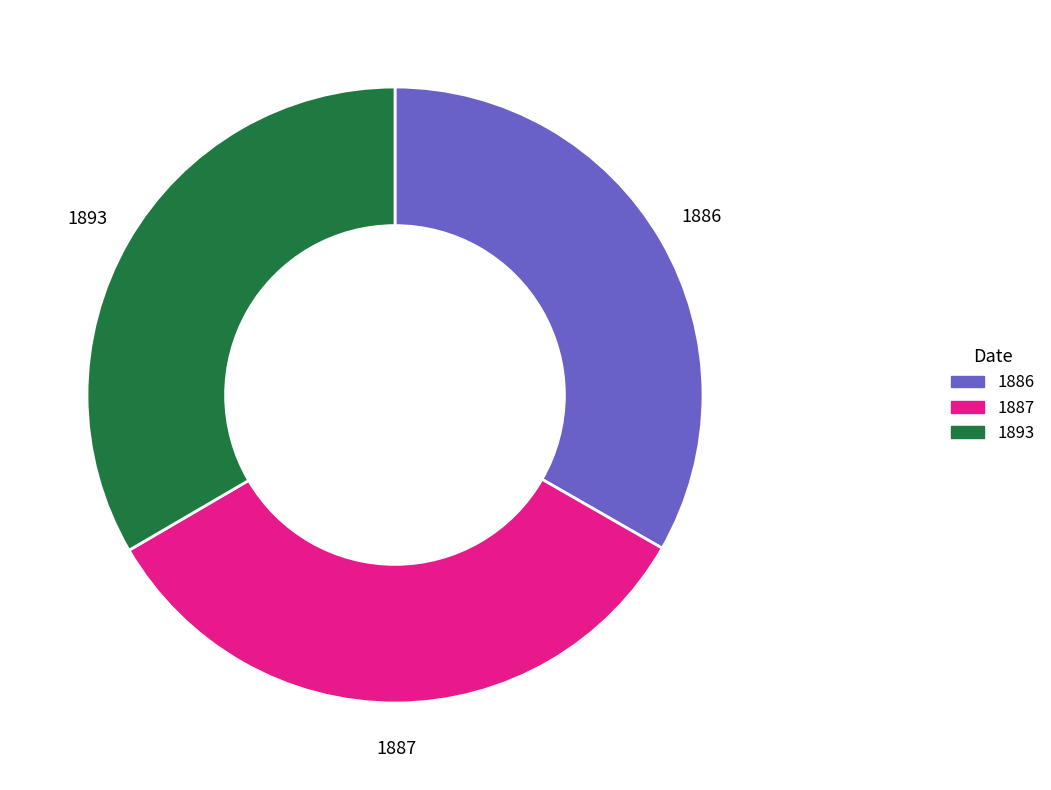

Combined, do 1893 and 1886 account for over 50%?

Yes